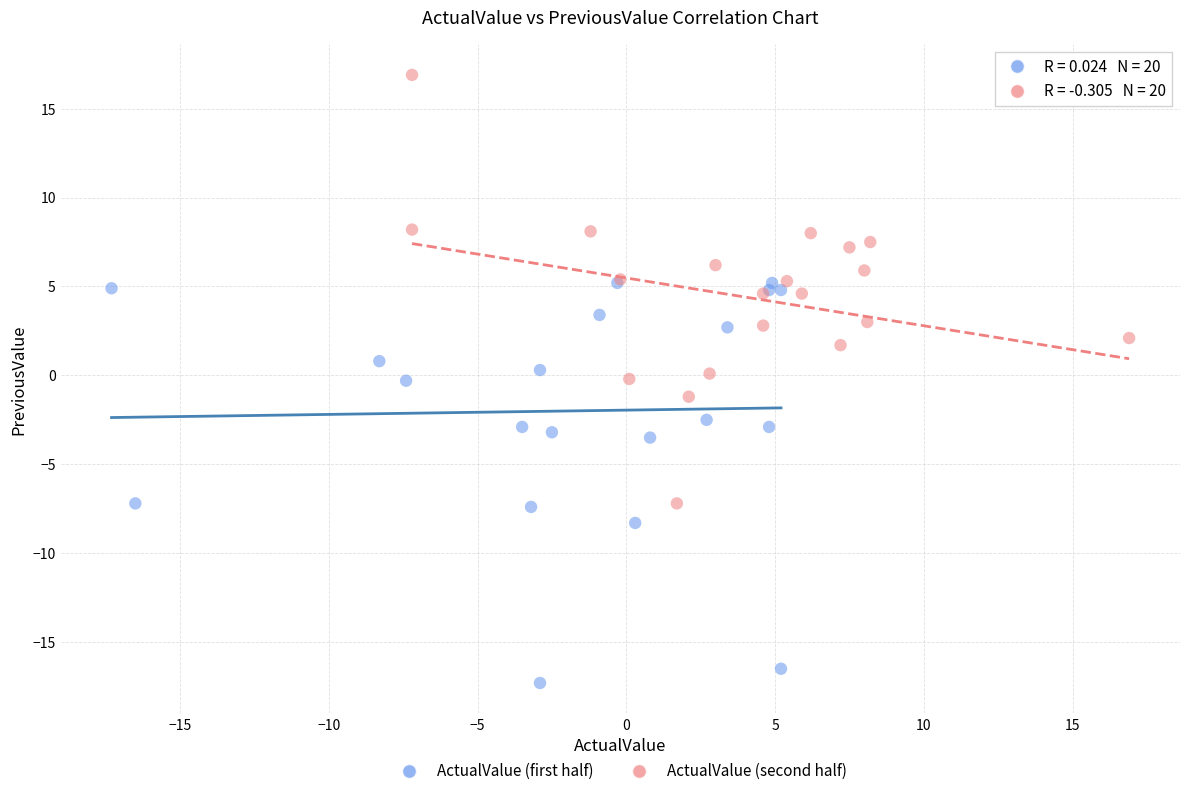

What are all the series names shown in the legend?

ActualValue (first half), ActualValue (second half)